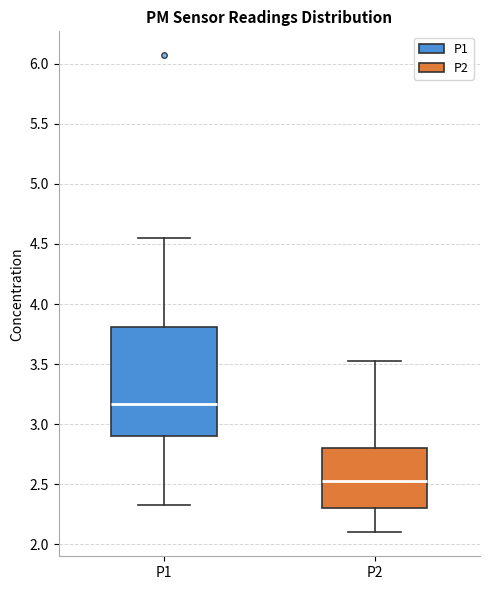

Which box is the tallest, from its lower edge to its upper edge?

P1